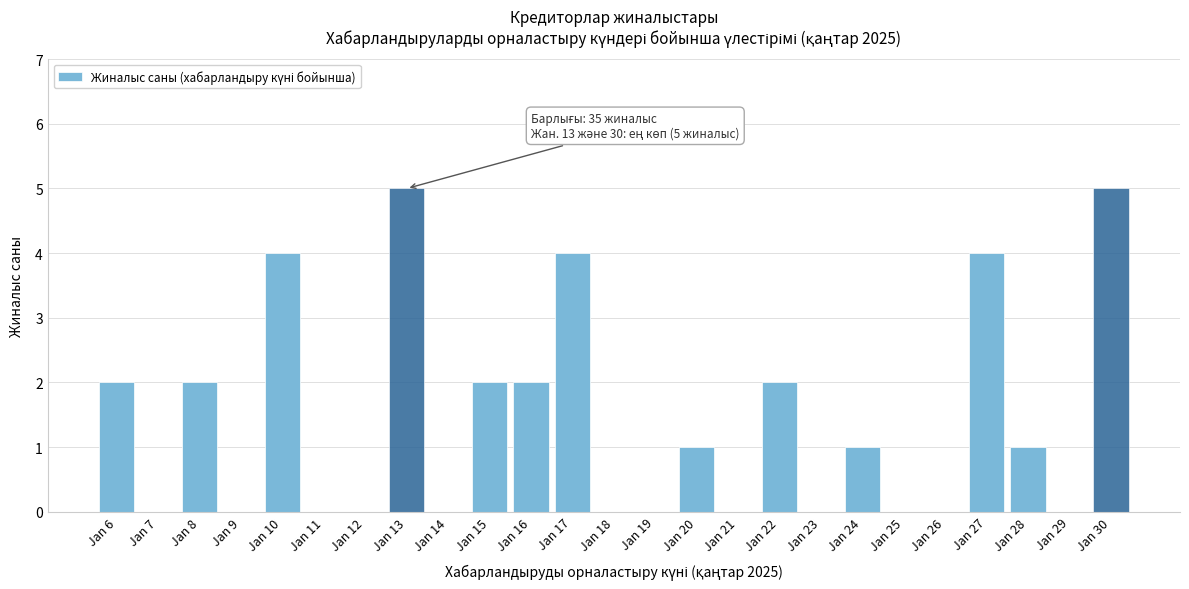

Reading left to right, what are all the values shown in this chart?

Jan 6=2	Jan 7=0	Jan 8=2	Jan 9=0	Jan 10=4	Jan 11=0	Jan 12=0	Jan 13=5	Jan 14=0	Jan 15=2	Jan 16=2	Jan 17=4	Jan 18=0	Jan 19=0	Jan 20=1	Jan 21=0	Jan 22=2	Jan 23=0	Jan 24=1	Jan 25=0	Jan 26=0	Jan 27=4	Jan 28=1	Jan 29=0	Jan 30=5